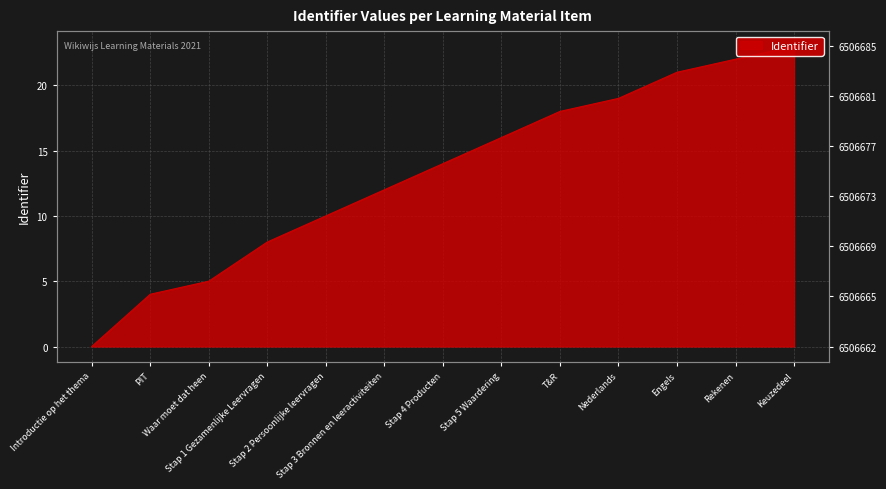

What is the maximum value shown in the chart?

23